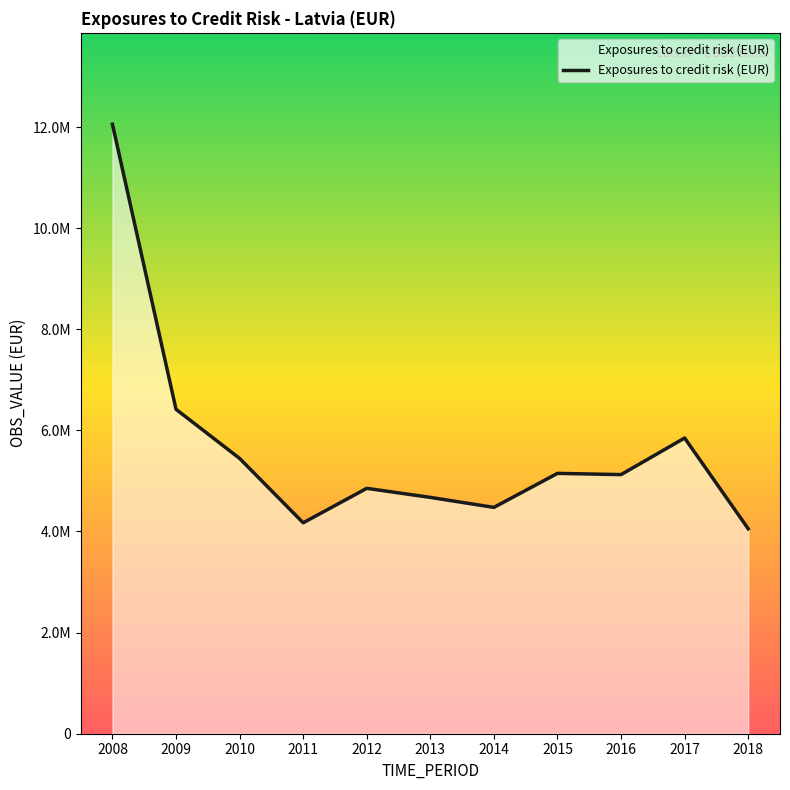

What is the maximum value shown in the chart?

12054628